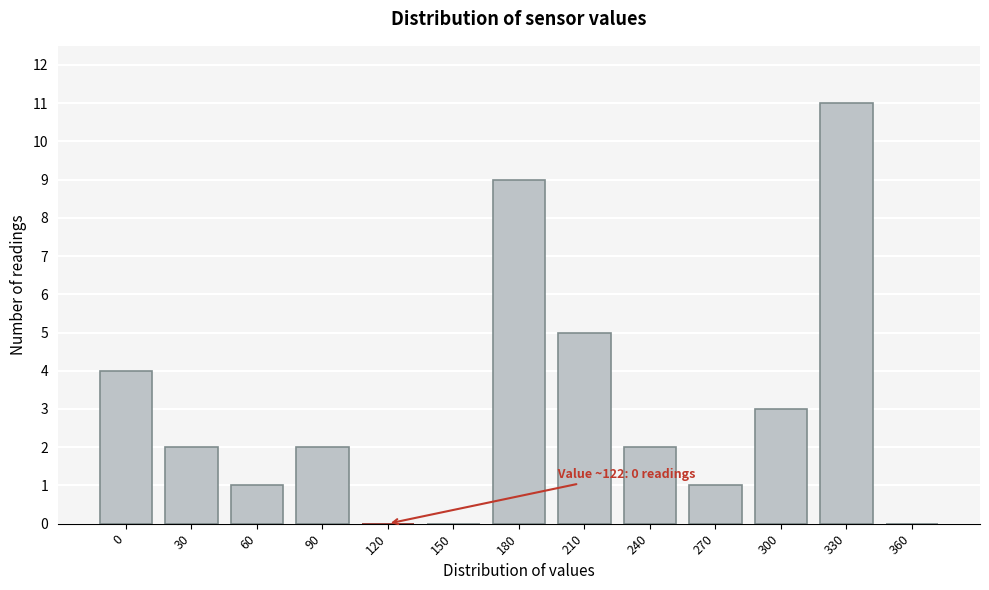

Reading right to left, extract all data points from this chart.

360=0	330=11	300=3	270=1	240=2	210=5	180=9	150=0	120=0	90=2	60=1	30=2	0=4